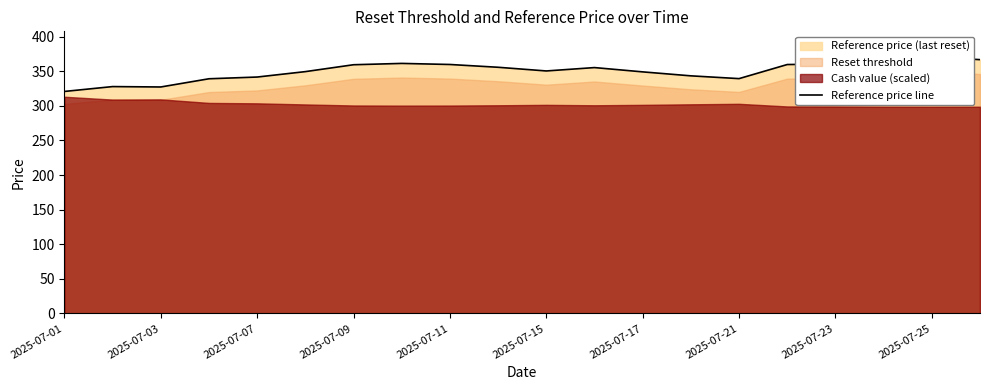

At which category does the data reach its first local peak?

2025-07-03